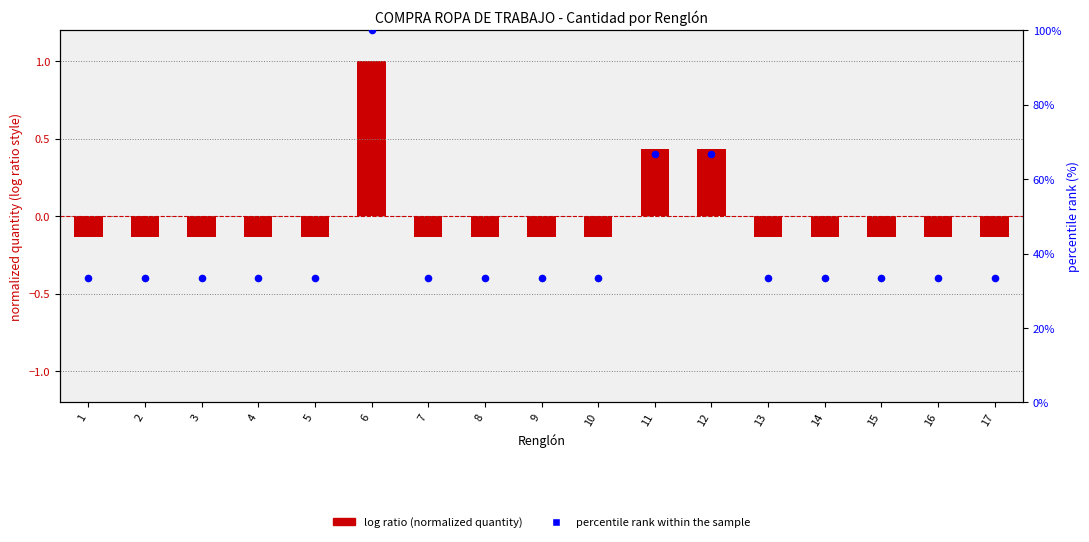

At how many categories does at least one series exceed 57?

3